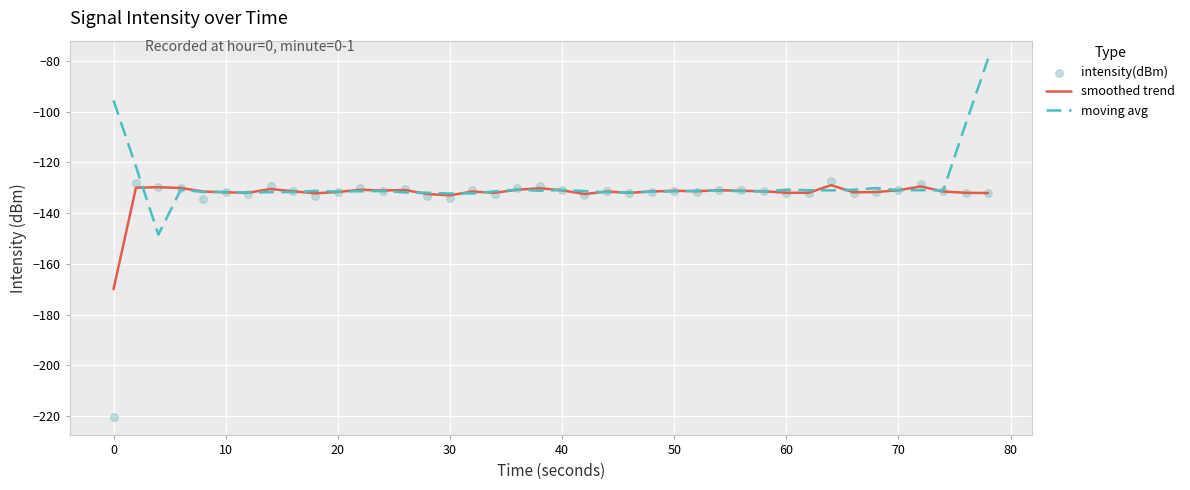

Which series has the largest total across all categories?

moving avg